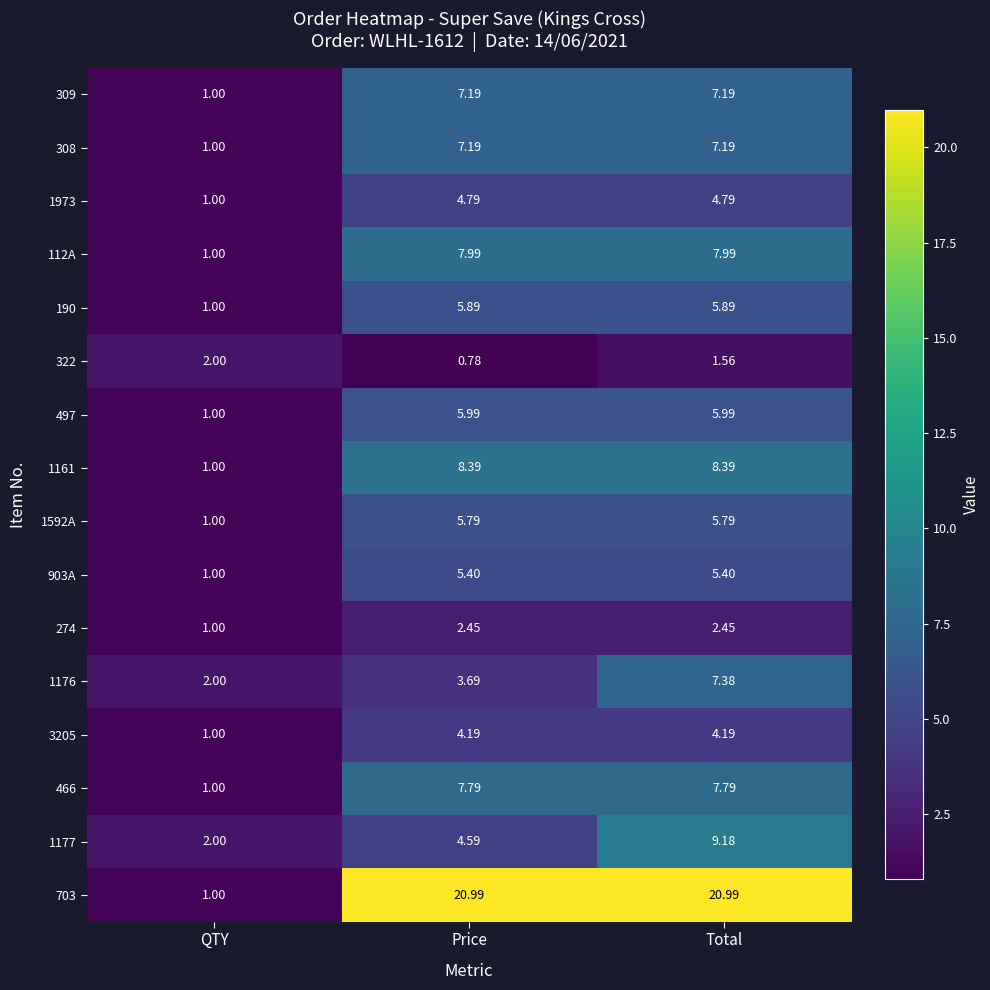

Where does the 903A series first go above 5?

Price